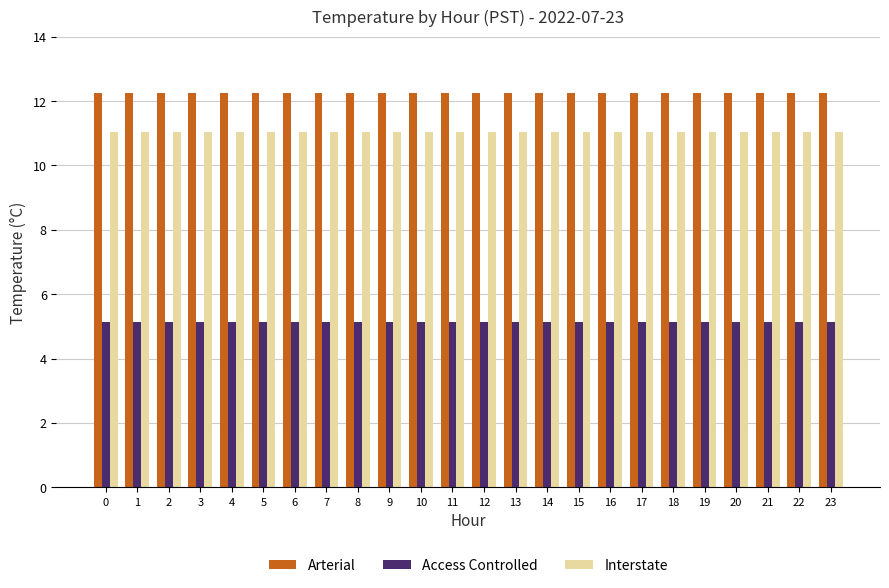

The value of Access Controlled at 9 is 3.3. True or false?

False